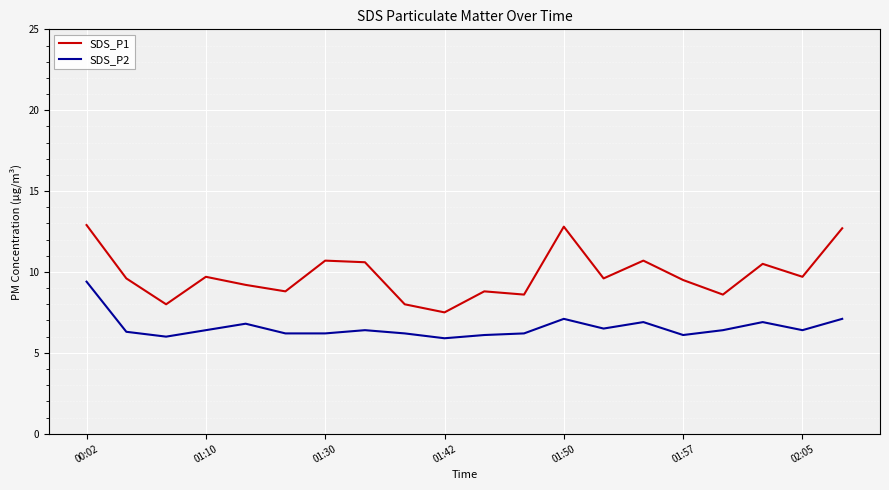

True or false: SDS_P1 and SDS_P2 cross at least once.

False